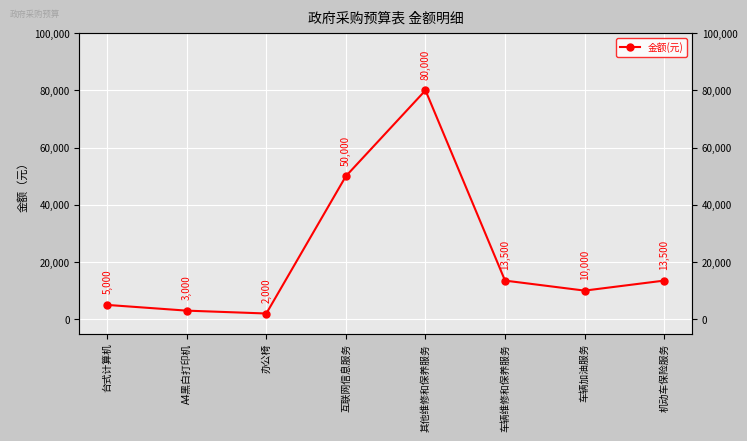

At which category does the chart reach its minimum across all series?

办公椅